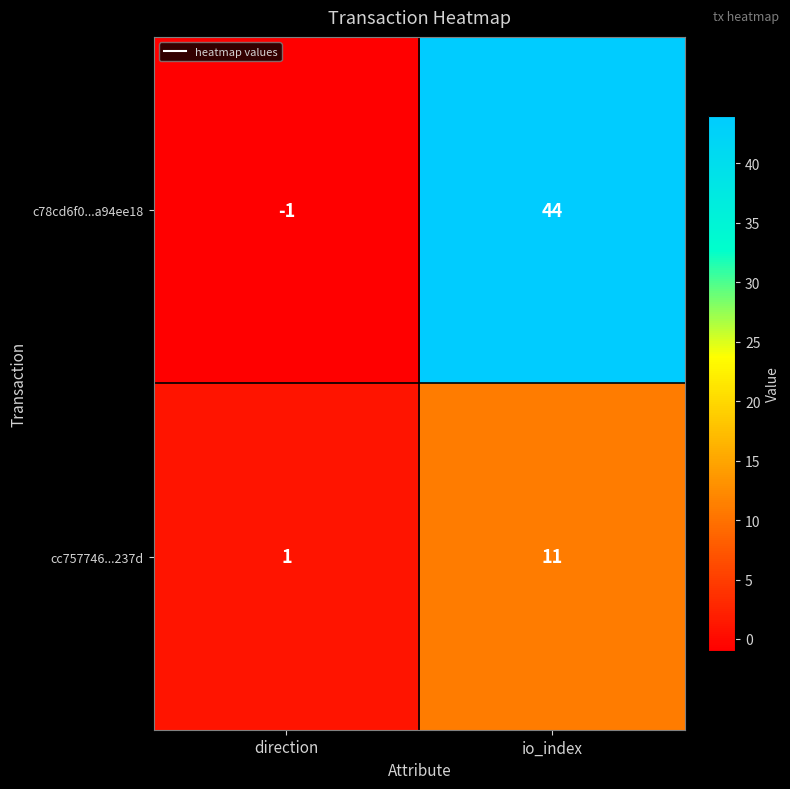

Which category has the highest value in the c78cd6f0...a94ee18 series?

io_index